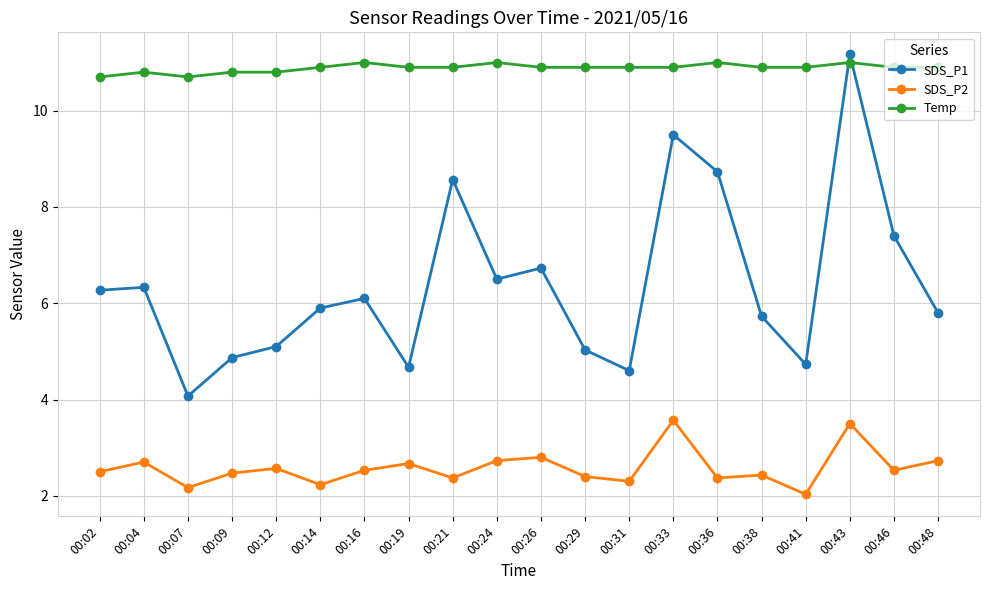

What is the difference between the maximum and minimum values in the Temp series?

0.3